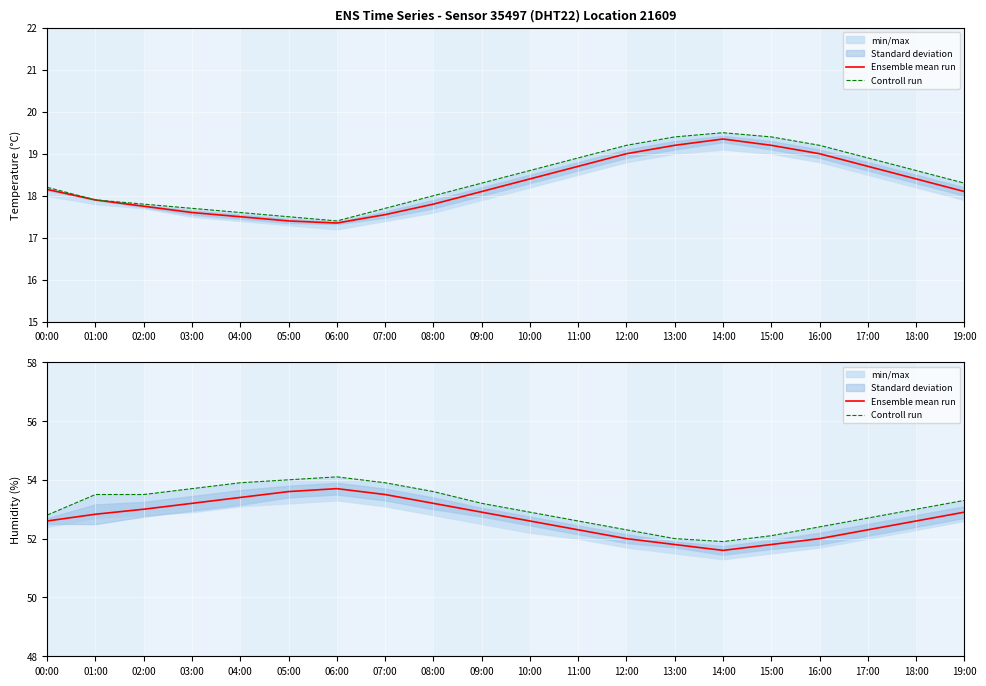

How many lines are shown in the chart?

2